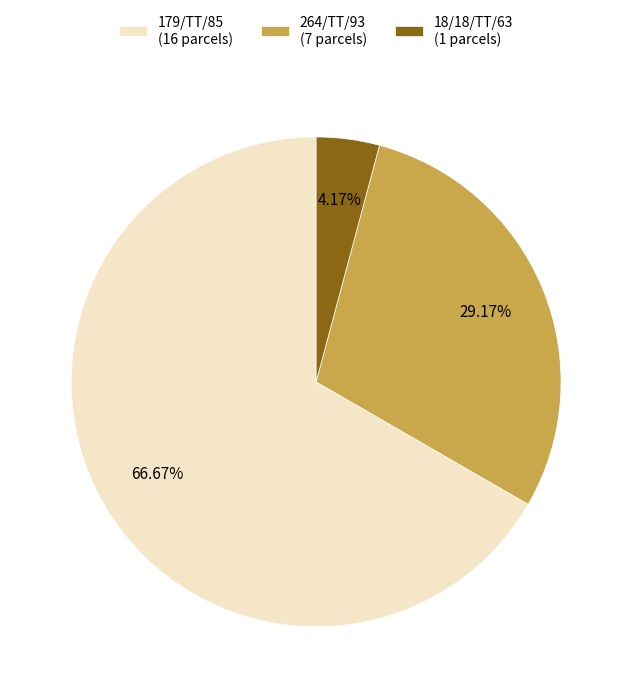

To the nearest percent, what portion does 264/TT/93 represent?

29%